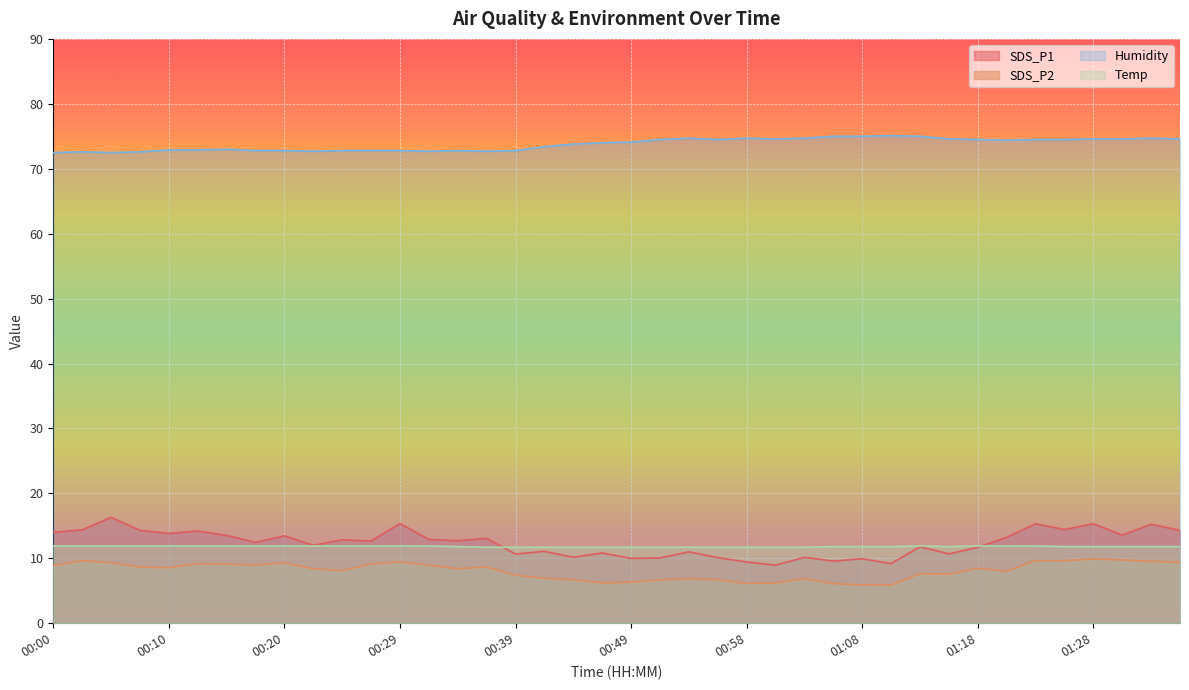

What is the label of the 26th point from the left?

01:01